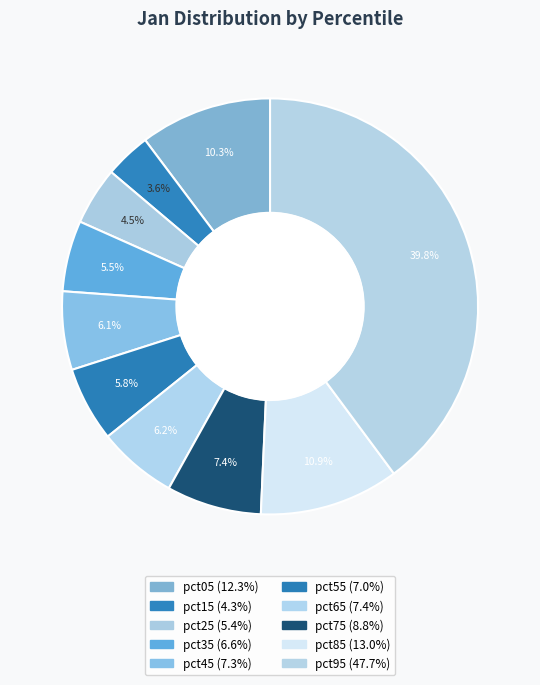

What is the total percentage of pct35 and pct85?

16.4%